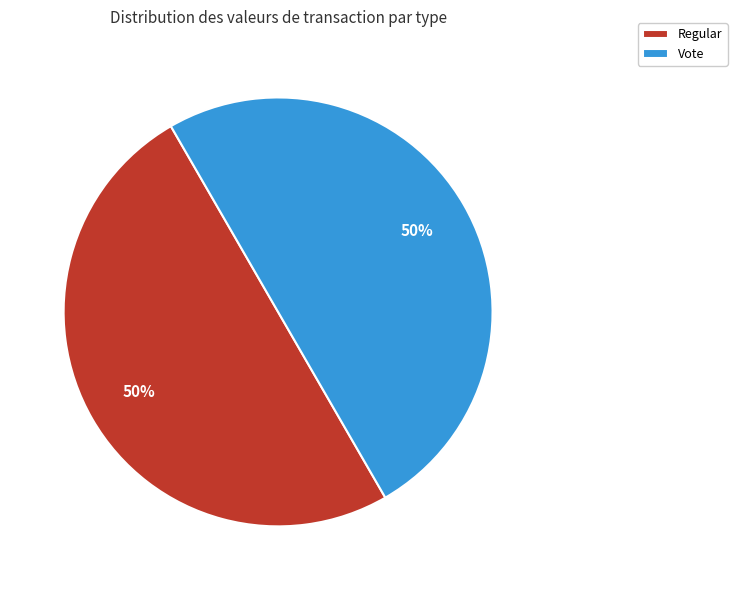

What is the ratio of the value at Vote to the value at Regular?

1.0